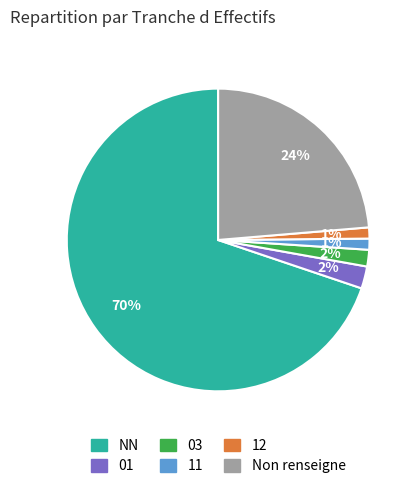

Is there any slice that represents more than half of the pie?

Yes